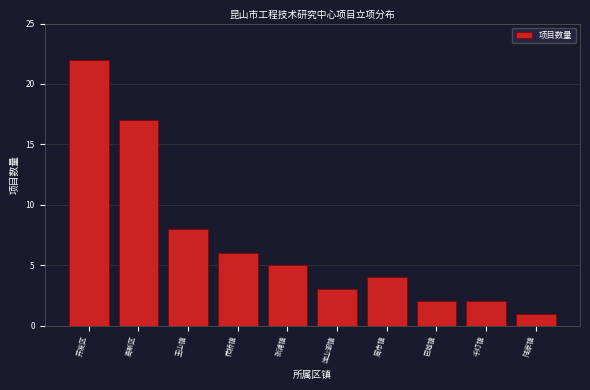

Reading left to right, list all the values displayed in this chart.

22	17	8	6	5	3	4	2	2	1